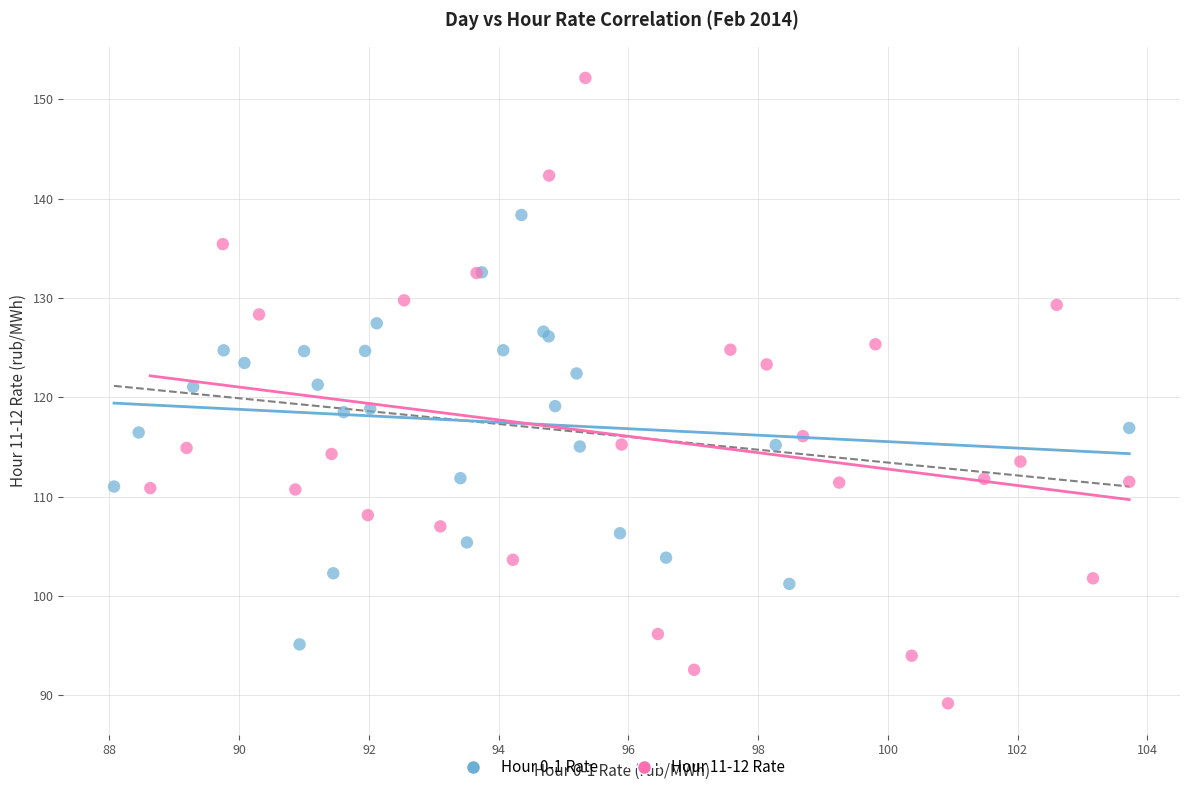

Which series has the largest Y range (max minus min)?

Hour 11-12 Rate